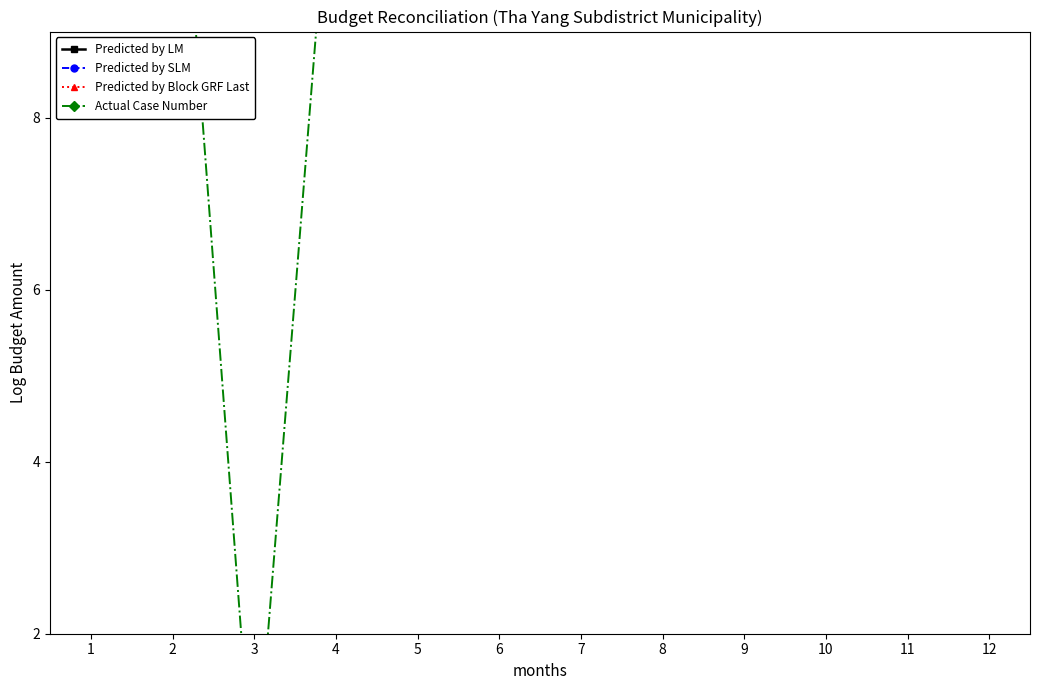

What is the sum of the Predicted by SLM values at 1 and 10?

20.8